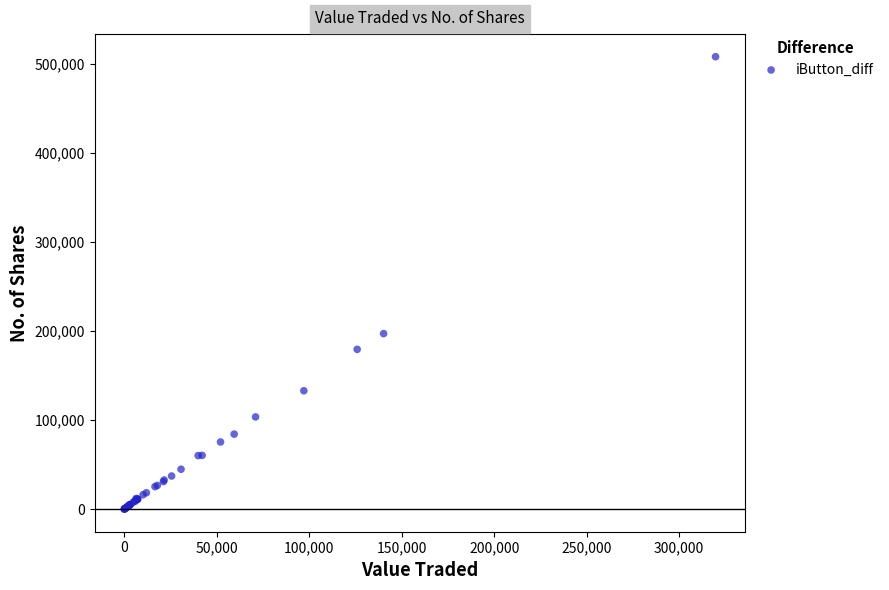

What Y value in the scatter plot is closest to 253990?

197088